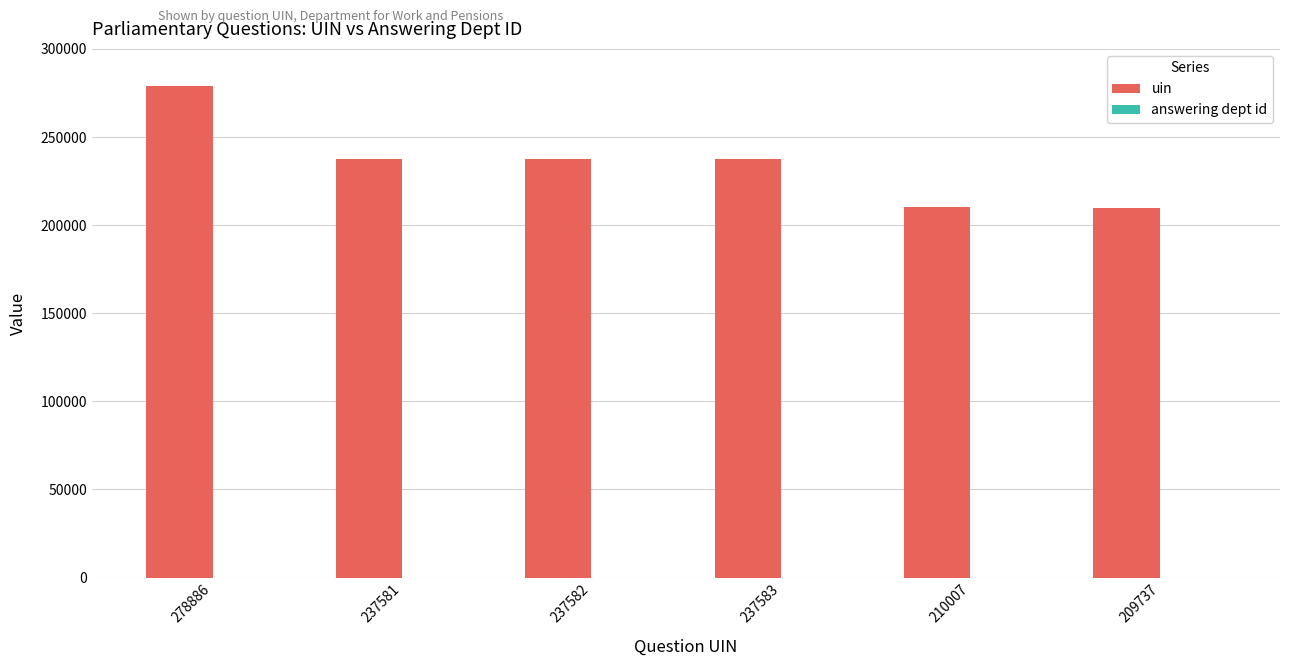

Between 278886 and 237582, which series saw the biggest shift?

uin